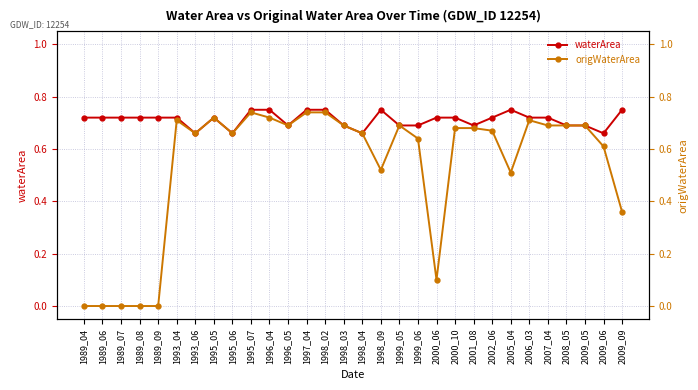

Which has a higher value, 1989_09 or 1993_06?

1989_09